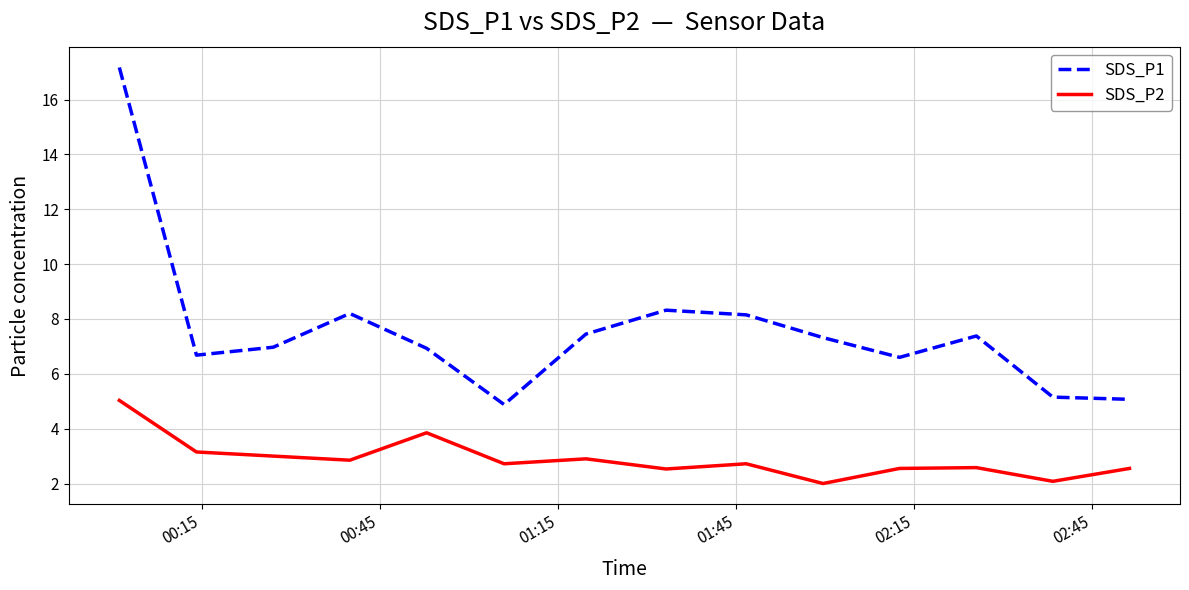

True or false: SDS_P1 and SDS_P2 intersect in this chart.

False